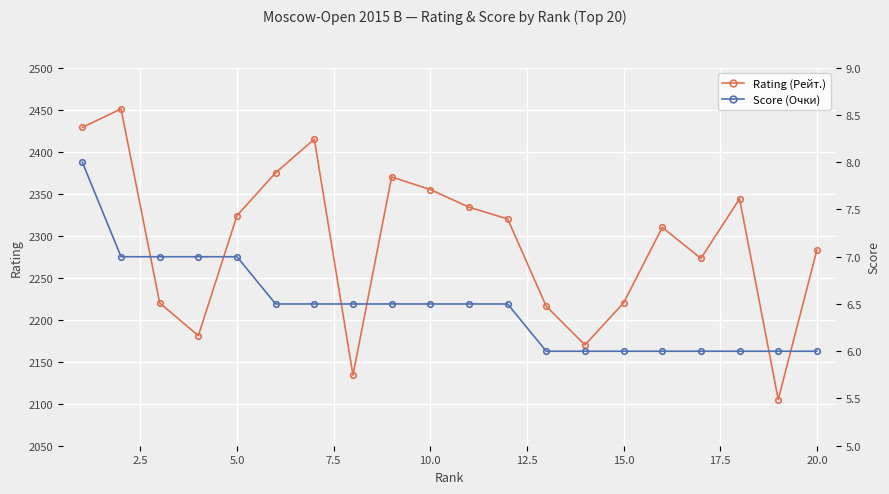

Reading left to right, transcribe all the data shown in this chart.

Rating (Рейт.): 2429.0	2451.0	2220.0	2181.0	2324.0	2375.0	2415.0	2134.0	2370.0	2355.0	2334.0	2320.0	2216.0	2170.0	2220.0	2310.0	2273.0	2344.0	2105.0	2283.0
Score (Очки): 8.0	7.0	7.0	7.0	7.0	6.5	6.5	6.5	6.5	6.5	6.5	6.5	6.0	6.0	6.0	6.0	6.0	6.0	6.0	6.0